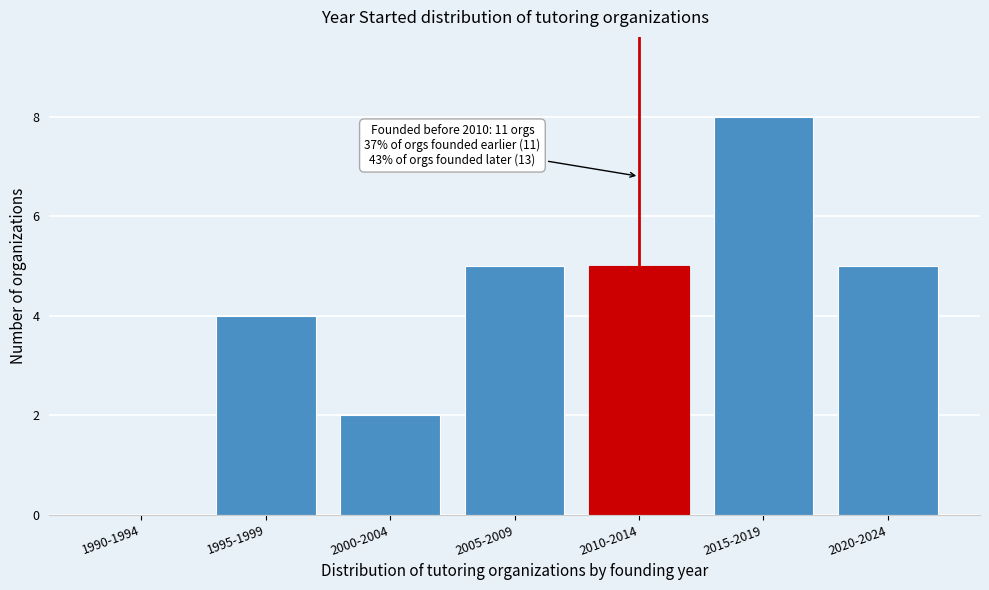

Reading right to left, what are all the values shown in this chart?

2020-2024=5	2015-2019=8	2010-2014=5	2005-2009=5	2000-2004=2	1995-1999=4	1990-1994=0